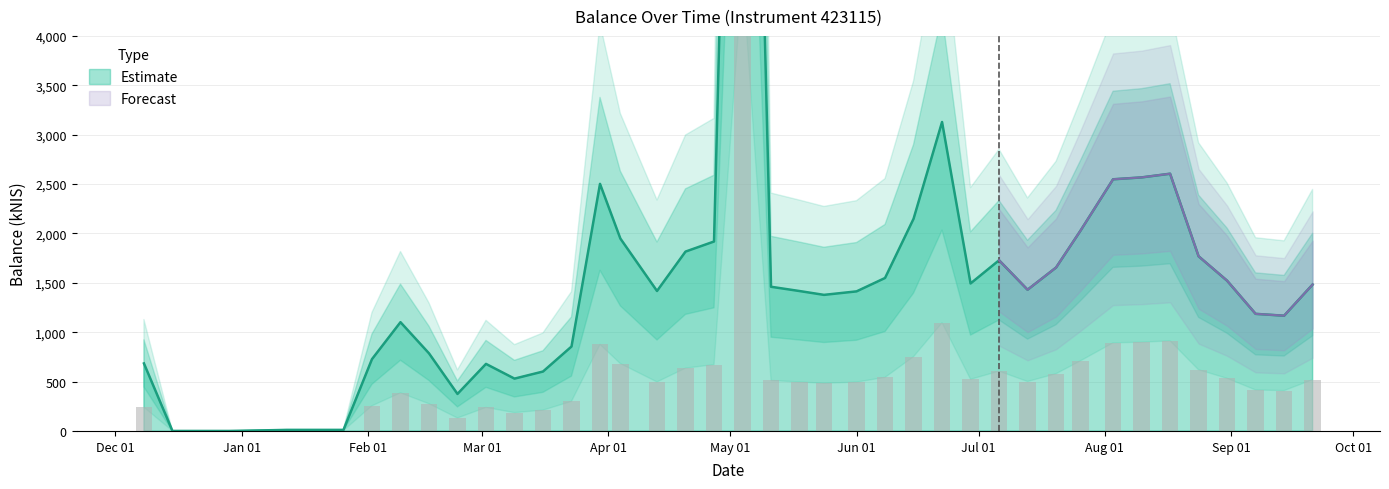

What is the change in value from 2023-01-26 to 2023-02-16?

+775.6